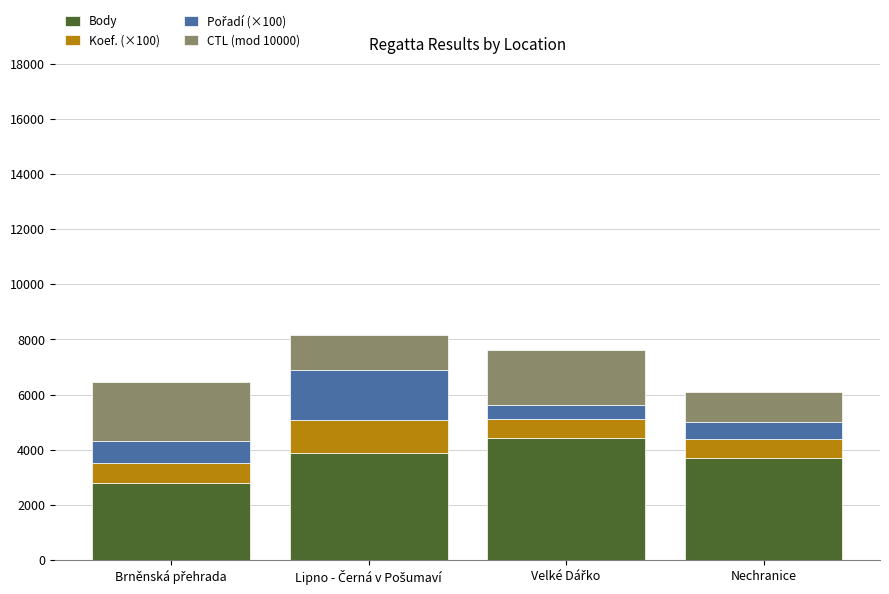

Is it true that Body equals 1252 at Nechranice?

False